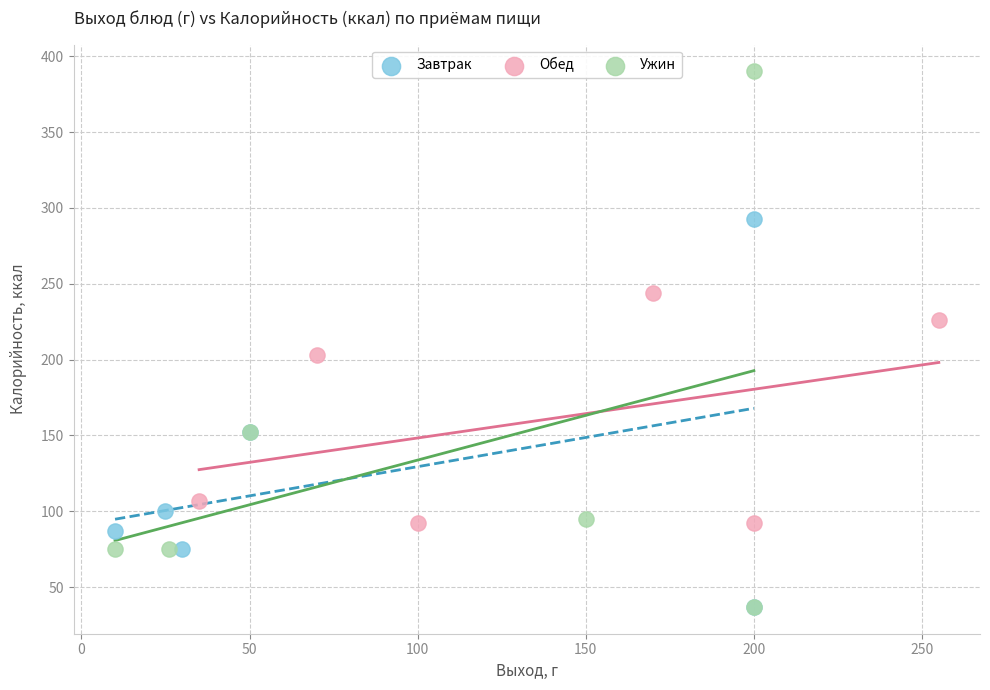

Which series has the largest Y range (max minus min)?

Ужин